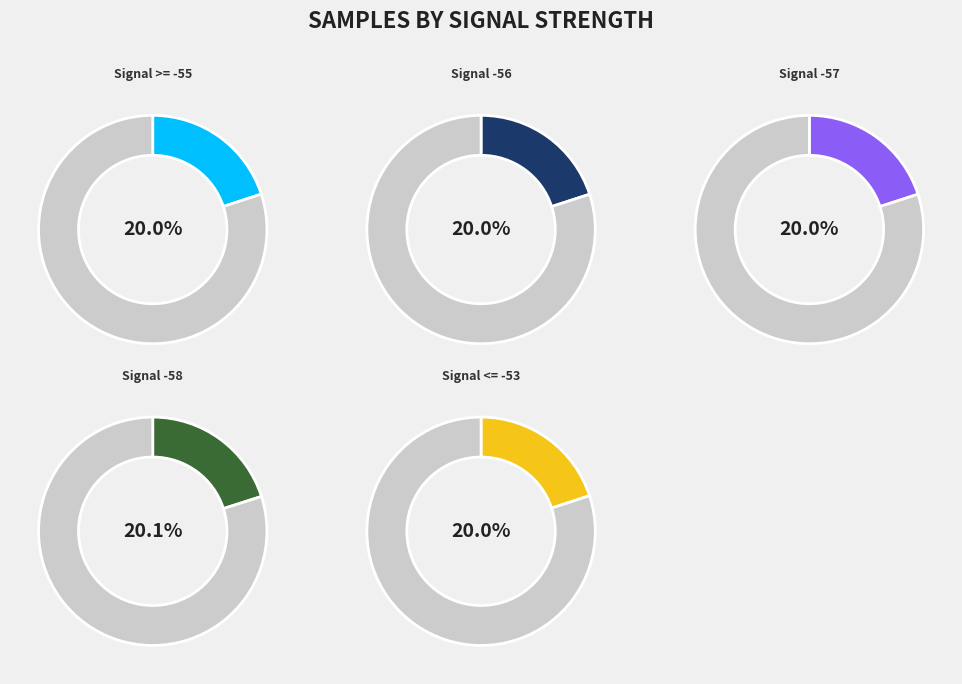

Between Signal -56 and Signal >= -55, which is larger?

Signal -56